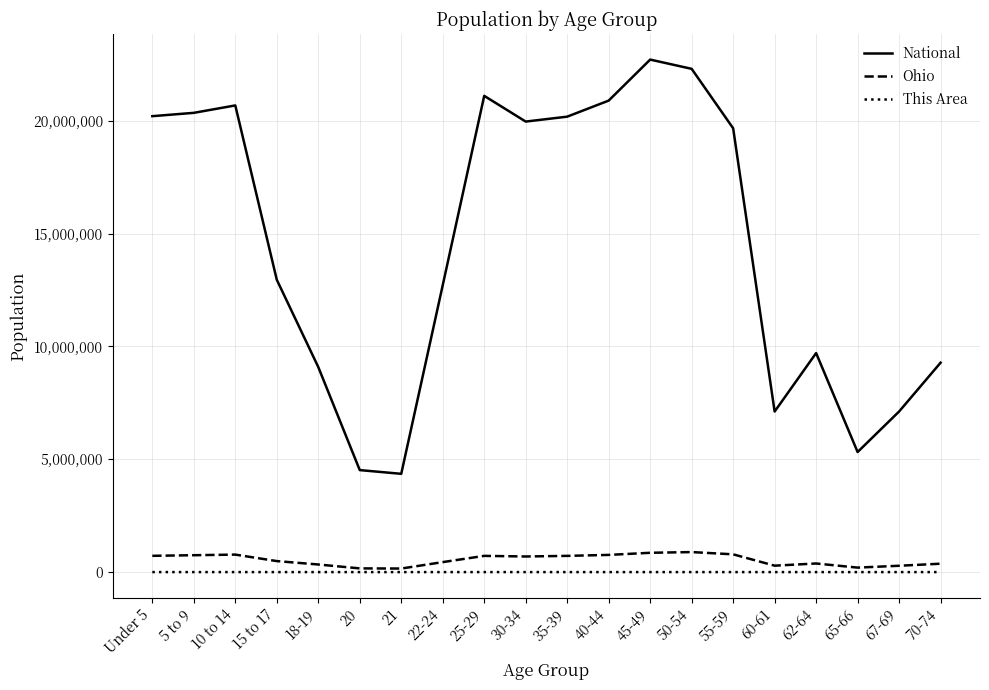

What is the difference between the National values at 5 to 9 and 15 to 17?

7394403